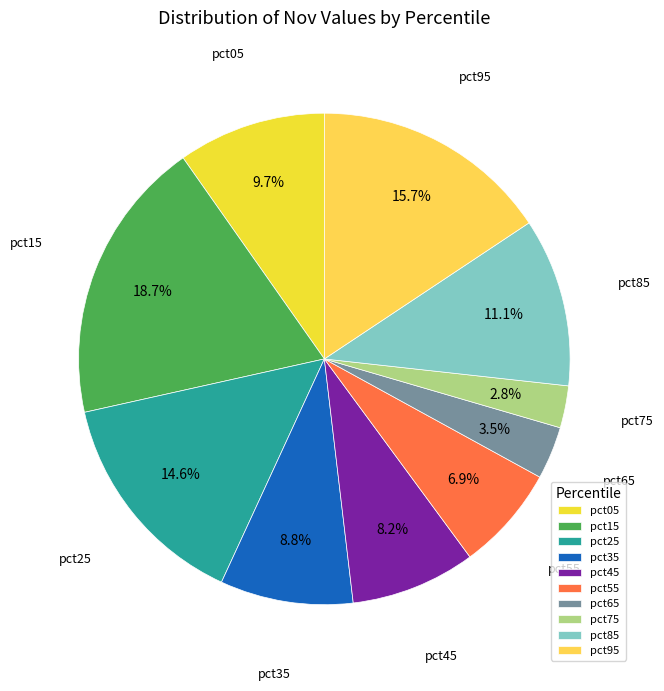

How much of the chart is everything except pct35?

91.2%